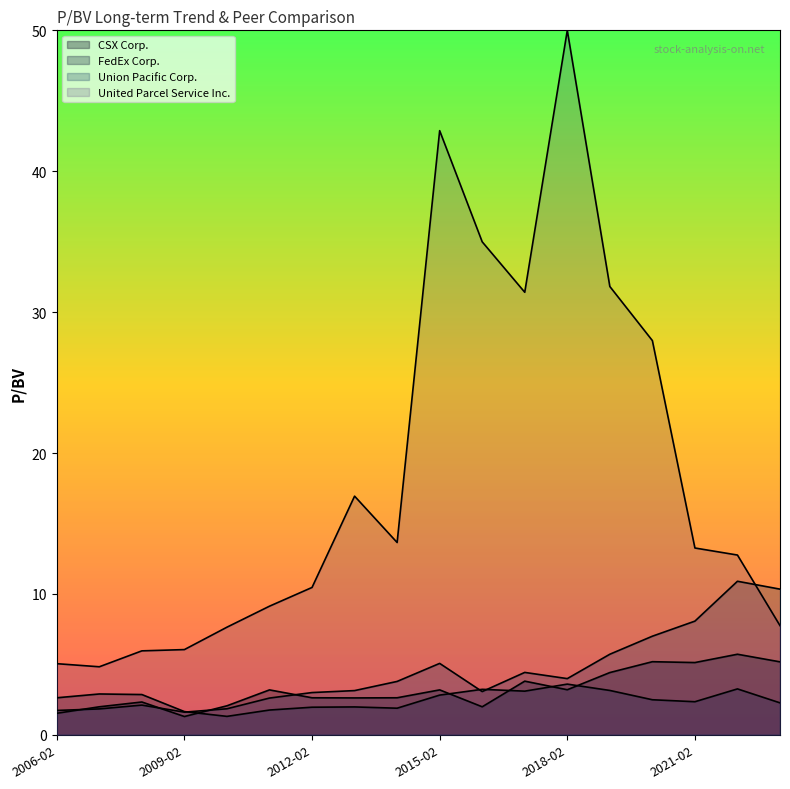

At 2012-02, list the series in order from smallest to largest.

FedEx Corp., CSX Corp., Union Pacific Corp., United Parcel Service Inc.